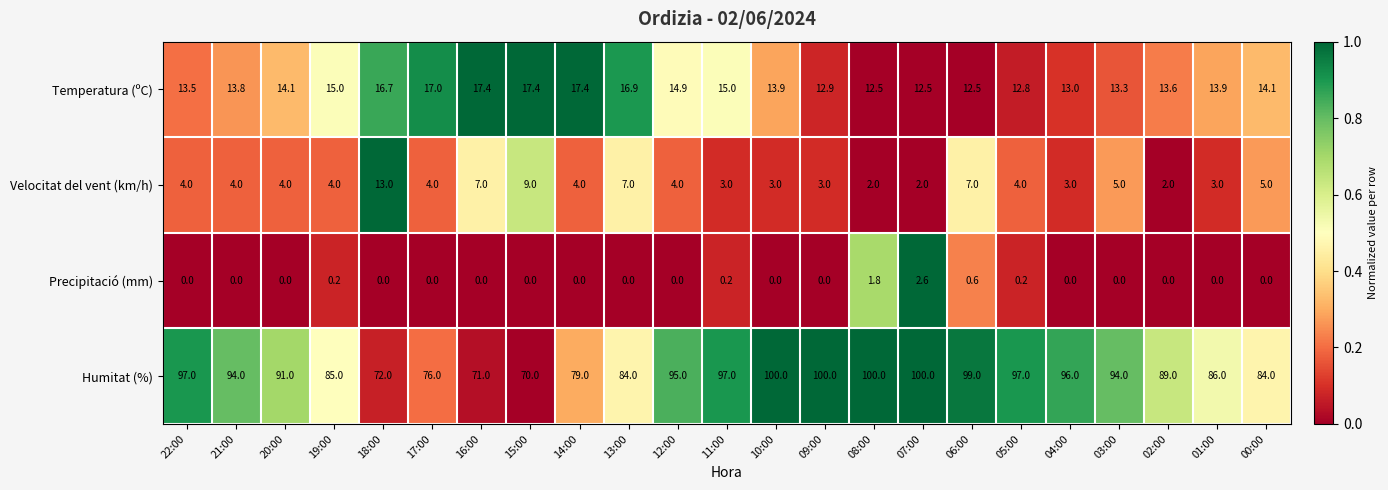

Which series has the largest total across all categories?

Humitat (%)